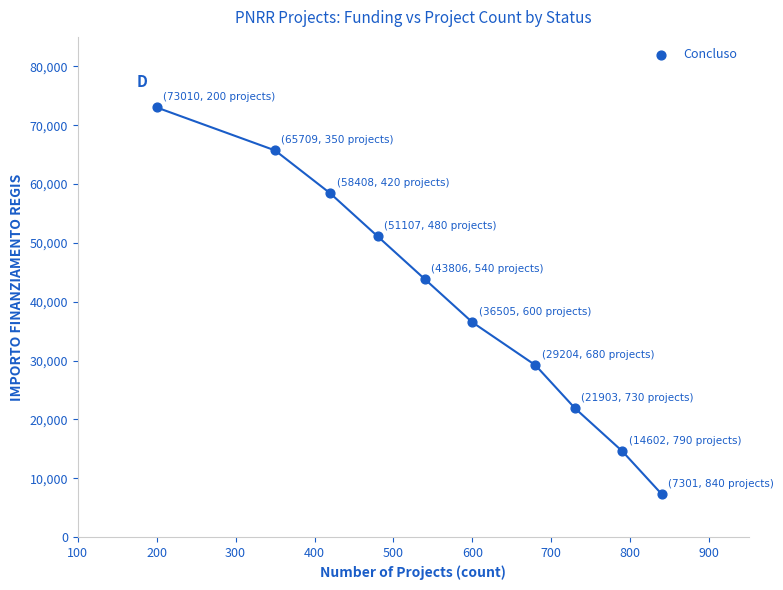

What is the range of X values (max minus min)?

640